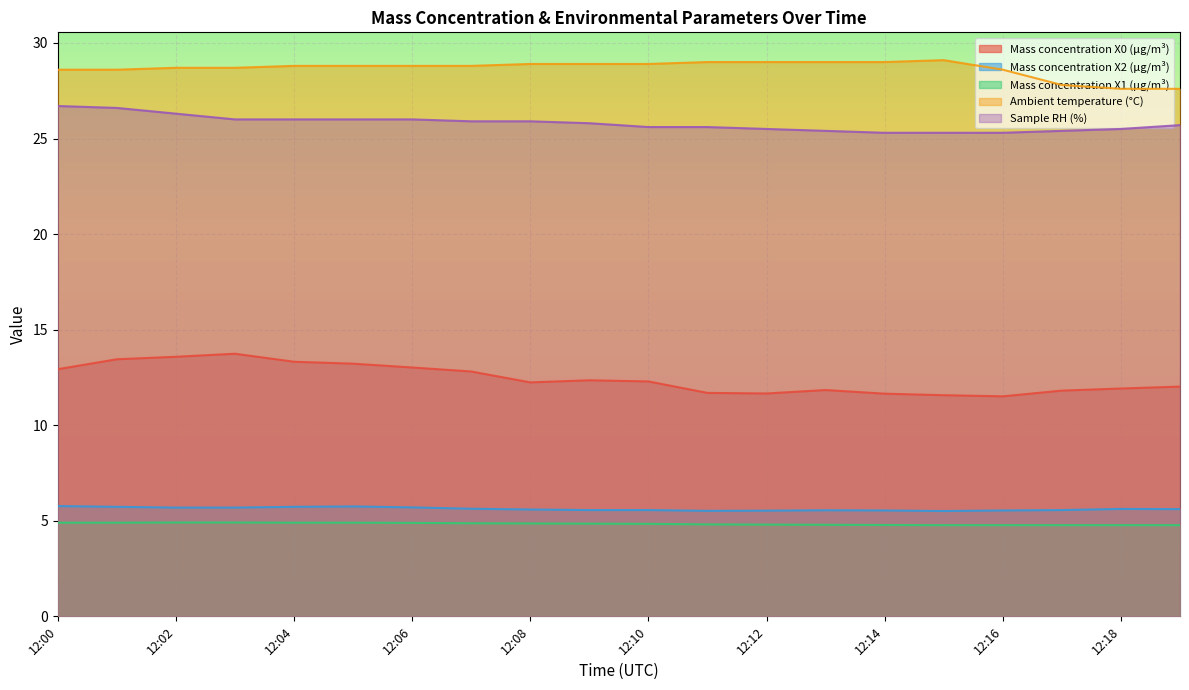

Reading left to right, transcribe all the data shown in this chart.

Mass concentration X0 (μg/m³): 12.9	13.4	13.6	13.7	13.3	13.2	13.0	12.8	12.2	12.3	12.3	11.7	11.7	11.8	11.7	11.6	11.5	11.8	11.9	12.0
Mass concentration X2 (μg/m³): 5.8	5.7	5.7	5.7	5.7	5.8	5.7	5.6	5.6	5.6	5.6	5.5	5.5	5.5	5.5	5.5	5.5	5.6	5.6	5.6
Mass concentration X1 (μg/m³): 4.9	4.9	4.9	4.9	4.9	4.9	4.9	4.9	4.9	4.8	4.8	4.8	4.8	4.8	4.8	4.8	4.8	4.8	4.8	4.8
Ambient temperature (°C): 28.6	28.6	28.7	28.7	28.8	28.8	28.8	28.8	28.9	28.9	28.9	29.0	29.0	29.0	29.0	29.1	28.6	27.8	27.6	27.6
Sample RH (%): 26.7	26.6	26.3	26.0	26.0	26.0	26.0	25.9	25.9	25.8	25.6	25.6	25.5	25.4	25.3	25.3	25.3	25.4	25.5	25.7